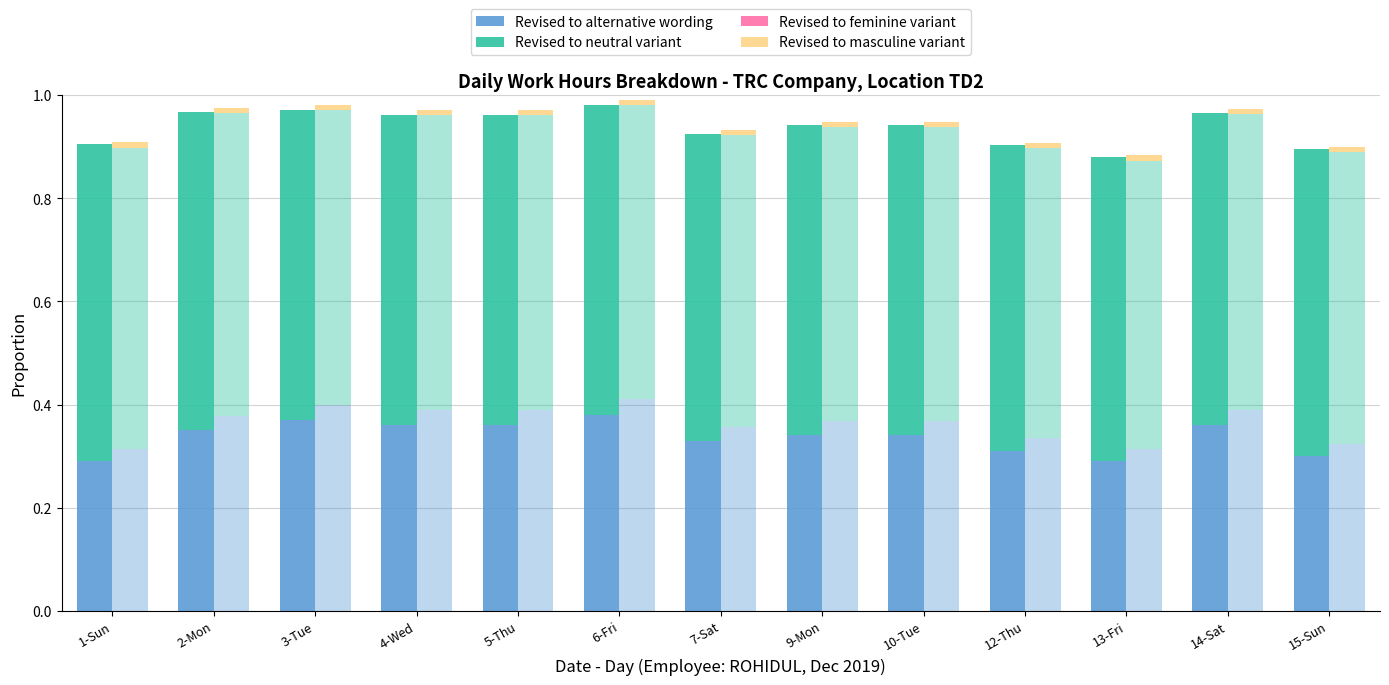

Reading left to right, transcribe all the data shown in this chart.

Revised to alternative wording: 1-Sun=0.3	2-Mon=0.3	3-Tue=0.4	4-Wed=0.4	5-Thu=0.4	6-Fri=0.4	7-Sat=0.3	9-Mon=0.3	10-Tue=0.3	12-Thu=0.3	13-Fri=0.3	14-Sat=0.4	15-Sun=0.3
Revised to neutral variant: 1-Sun=0.6	2-Mon=0.6	3-Tue=0.6	4-Wed=0.6	5-Thu=0.6	6-Fri=0.6	7-Sat=0.6	9-Mon=0.6	10-Tue=0.6	12-Thu=0.6	13-Fri=0.6	14-Sat=0.6	15-Sun=0.6
Revised to feminine variant: 1-Sun=0.0	2-Mon=0.0	3-Tue=0.0	4-Wed=0.0	5-Thu=0.0	6-Fri=0.0	7-Sat=0.0	9-Mon=0.0	10-Tue=0.0	12-Thu=0.0	13-Fri=0.0	14-Sat=0.0	15-Sun=0.0
Revised to masculine variant: 1-Sun=0.0	2-Mon=0.0	3-Tue=0.0	4-Wed=0.0	5-Thu=0.0	6-Fri=0.0	7-Sat=0.0	9-Mon=0.0	10-Tue=0.0	12-Thu=0.0	13-Fri=0.0	14-Sat=0.0	15-Sun=0.0